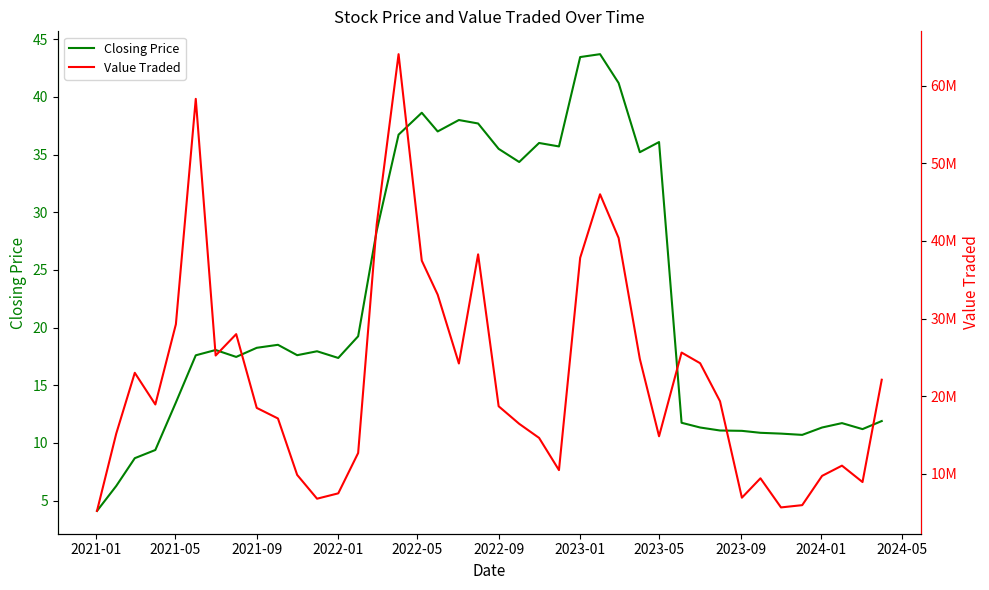

Reading left to right, list all the values displayed in this chart.

Closing Price: 4.1	6.3	8.7	9.4	13.5	17.6	18.1	17.4	18.2	18.5	17.6	17.9	17.4	19.2	28.4	36.7	38.6	37.0	38.0	37.7	35.5	34.4	36.0	35.7	43.5	43.7	41.2	35.2	36.1	11.7	11.3	11.1	11.0	10.9	10.8	10.7	11.3	11.7	11.2	11.9
Value Traded: 5211064.0	15168255.0	23003283.0	18923935.0	29259764.0	58304284.0	25231884.0	27987174.0	18481787.0	17118846.0	9847825.0	6781844.0	7471655.0	12670356.0	42122571.0	64062275.0	37458281.0	33073923.0	24203017.0	38265494.0	18692420.0	16431699.0	14616170.0	10465766.0	37824358.0	46008541.0	40381781.0	24794914.0	14826456.0	25613097.0	24238763.0	19334663.0	6909977.0	9410543.0	5658168.0	5949949.0	9722838.0	11040079.0	8927362.0	22111239.0